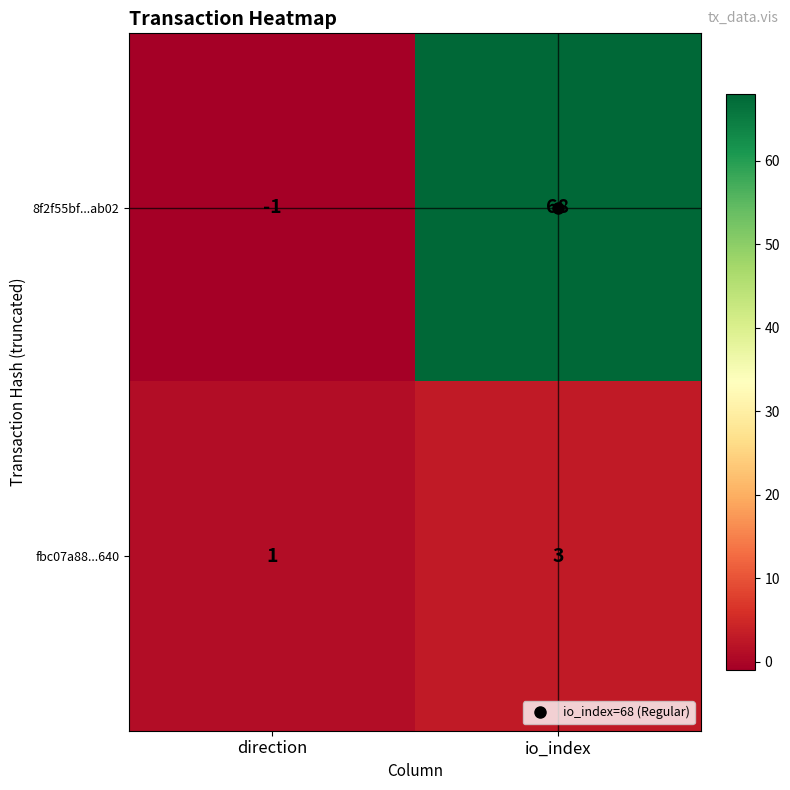

What is the average value of the 8f2f55bf...ab02 series?

34